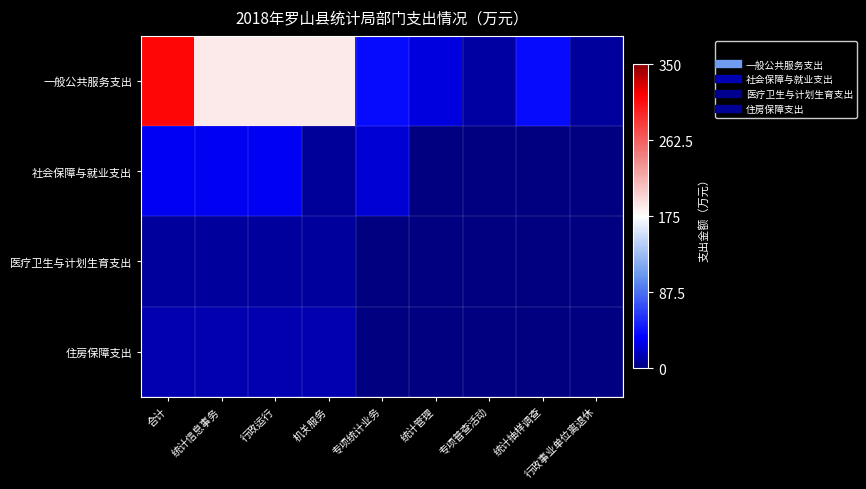

Which series has the largest range (max minus min)?

一般公共服务支出